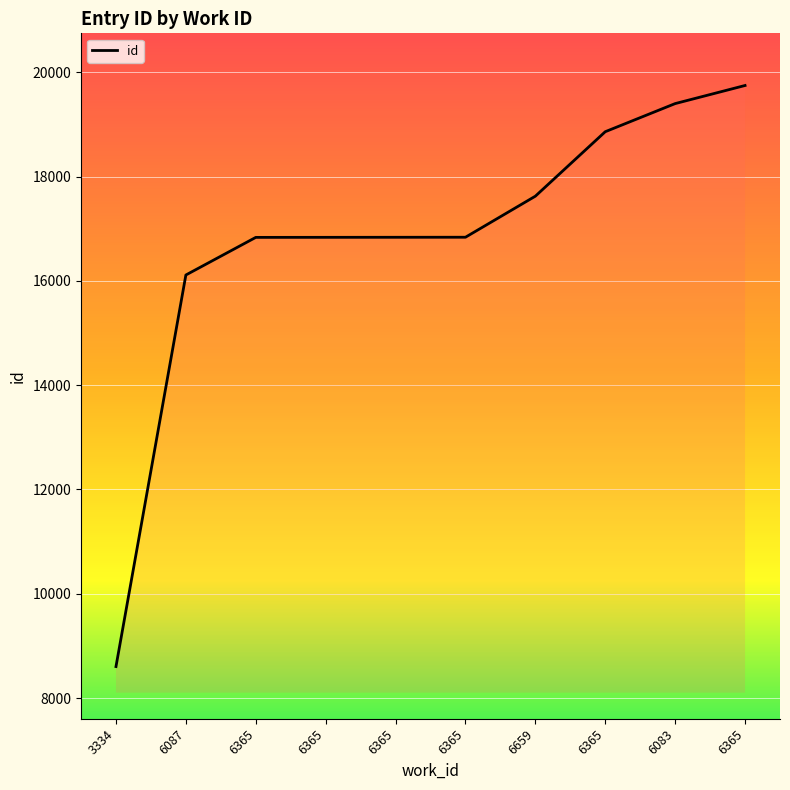

What is the ratio of the value at 6365 to the value at 6365?

1.1